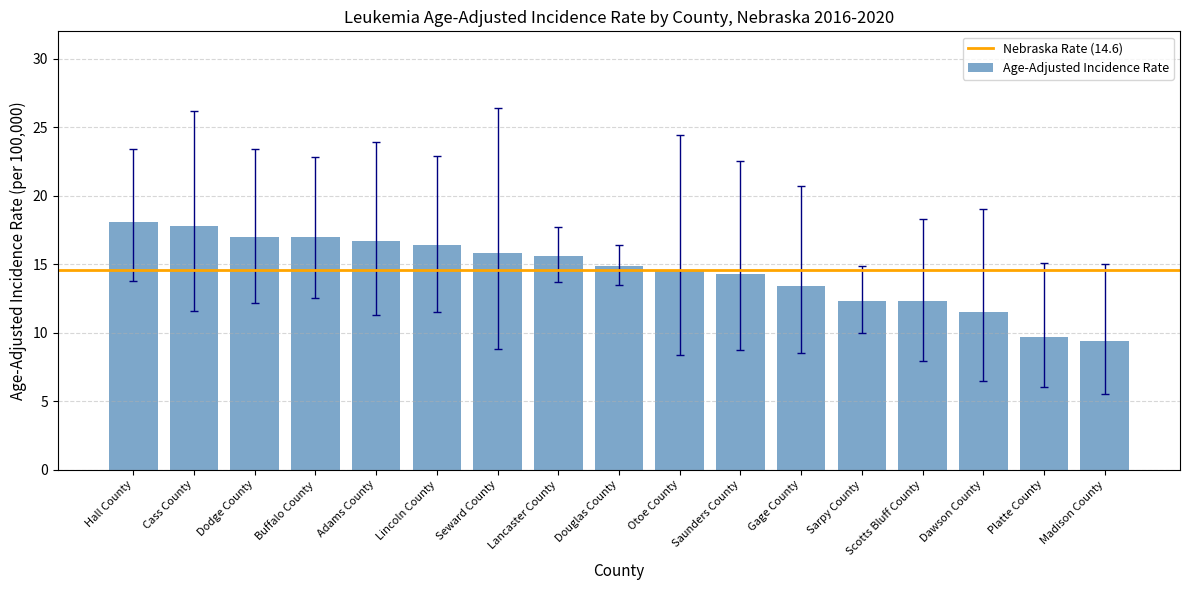

Are the bars grouped side by side (vs. stacked)?

No